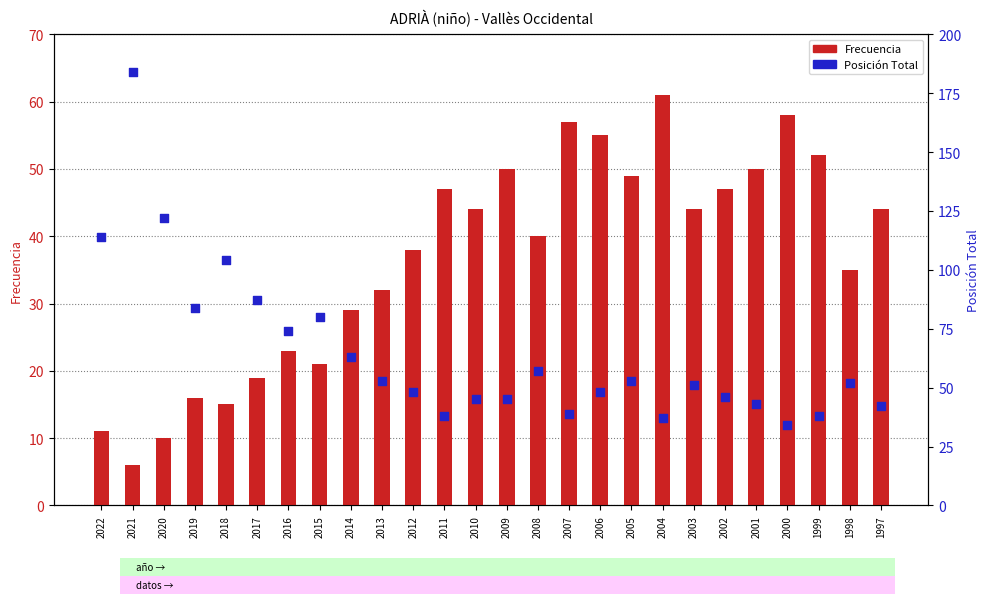

Which series has the widest spread of Y values?

Posición Total